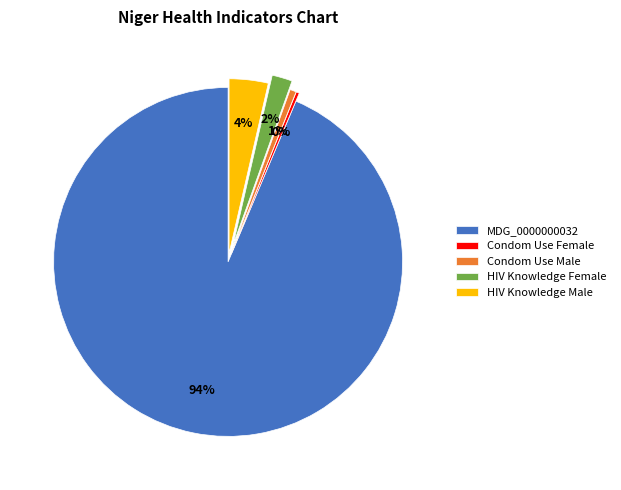

Combined, do Condom Use Male and HIV Knowledge Female account for over 50%?

No